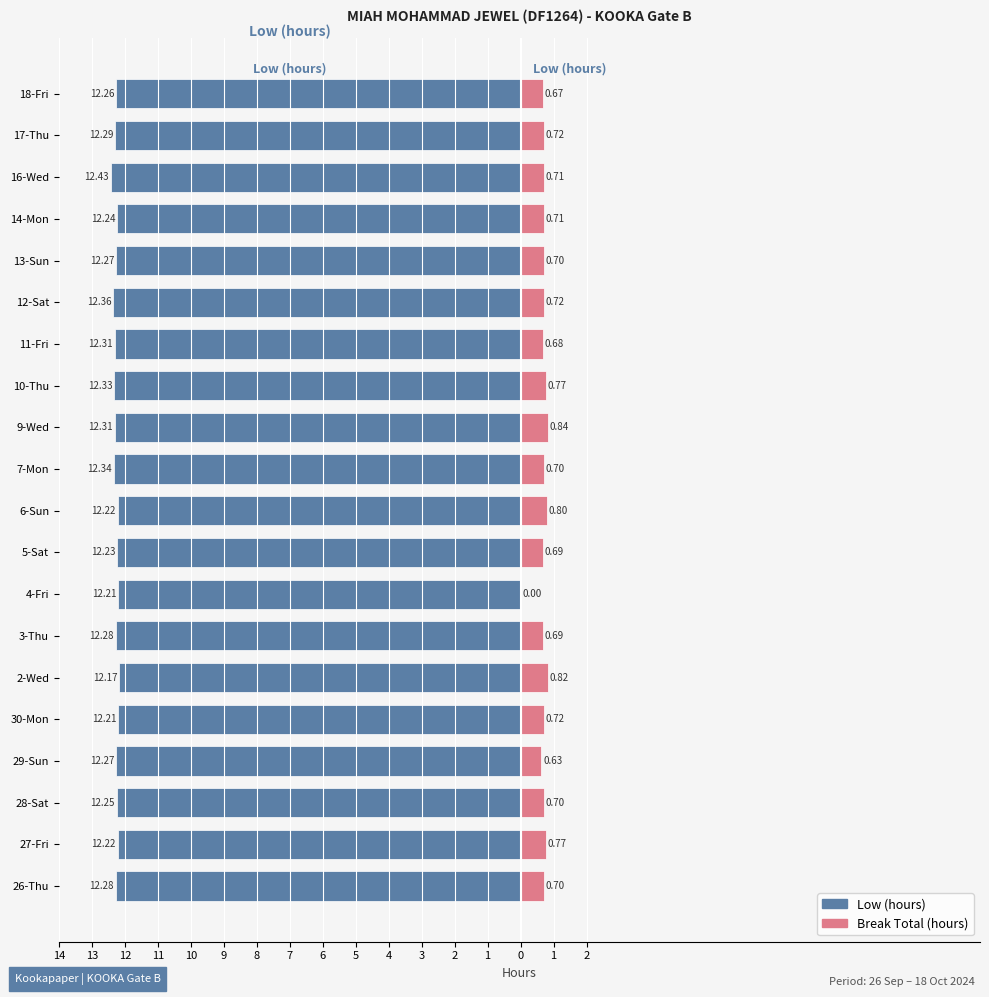

What is the value of the Low (hours) bar at the 17th from the left?

-12.3